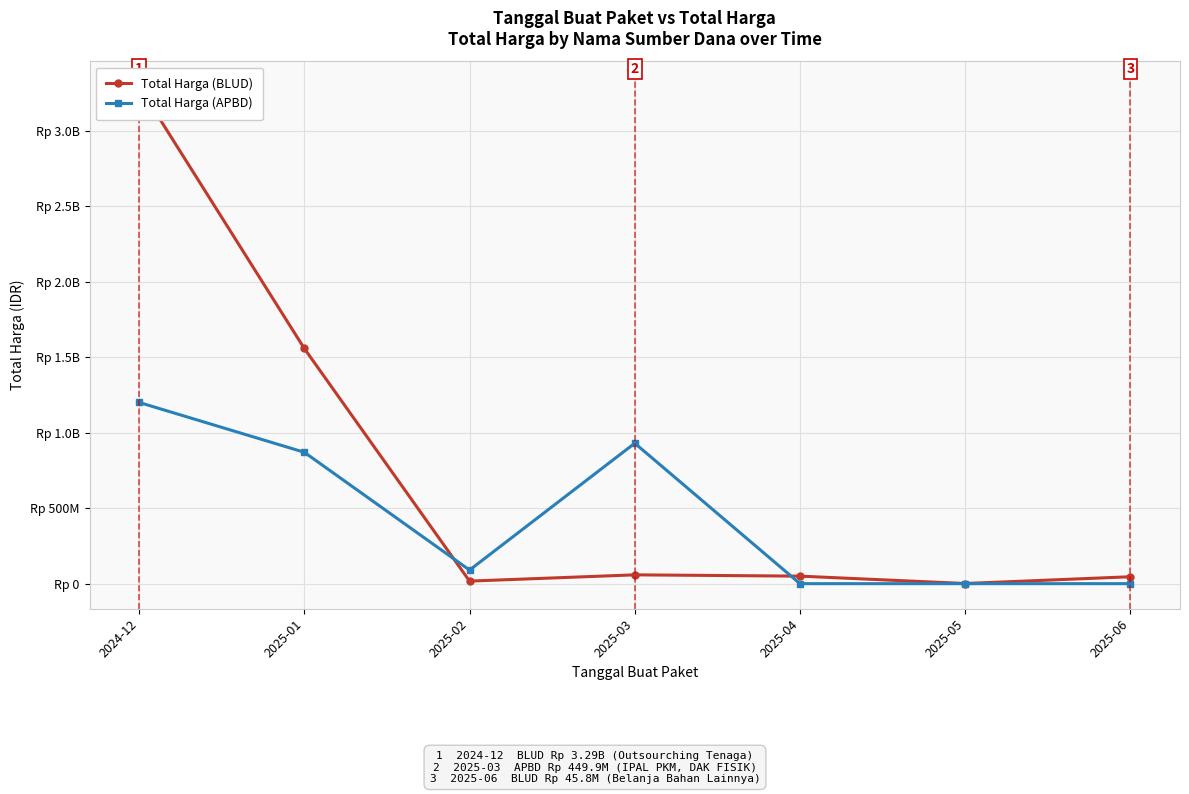

At how many categories does at least one series exceed 2377510183?

1